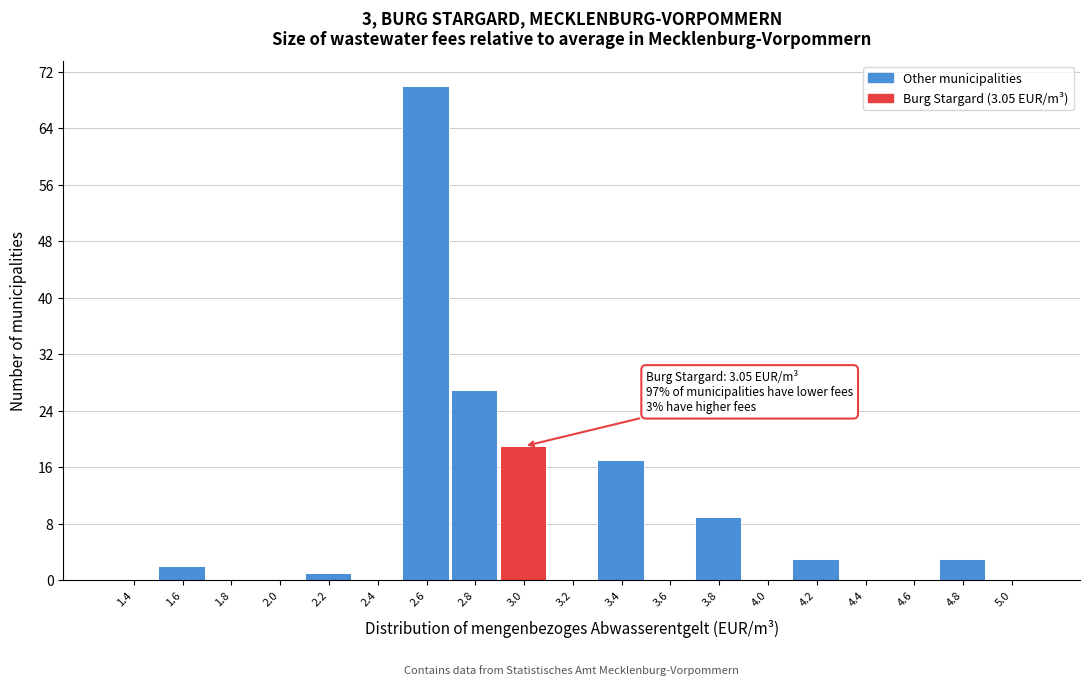

Reading left to right, what are all the values shown in this chart?

1.4=0	1.6=2	1.8=0	2.0=0	2.2=1	2.4=0	2.6=70	2.8=27	3.0=19	3.2=0	3.4=17	3.6=0	3.8=9	4.0=0	4.2=3	4.4=0	4.6=0	4.8=3	5.0=0